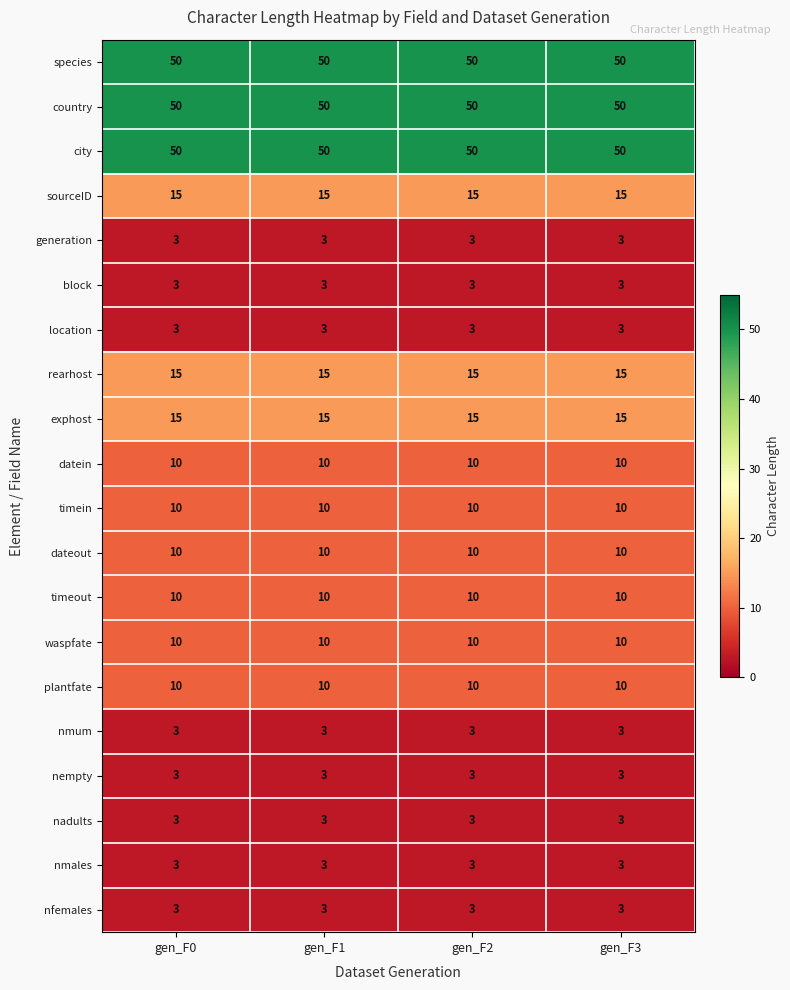

What is the difference between the highest and lowest values at gen_F1?

47